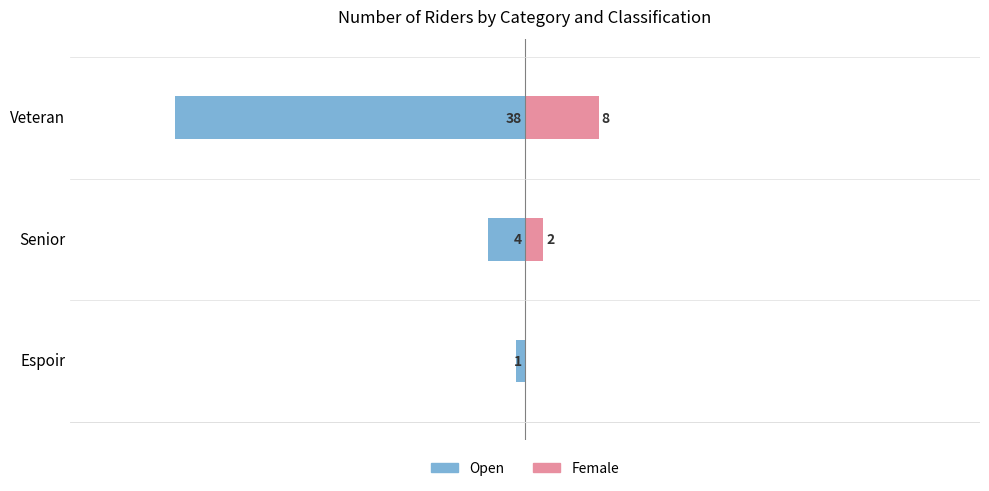

What is the sum of the Female values at Senior and Veteran?

10